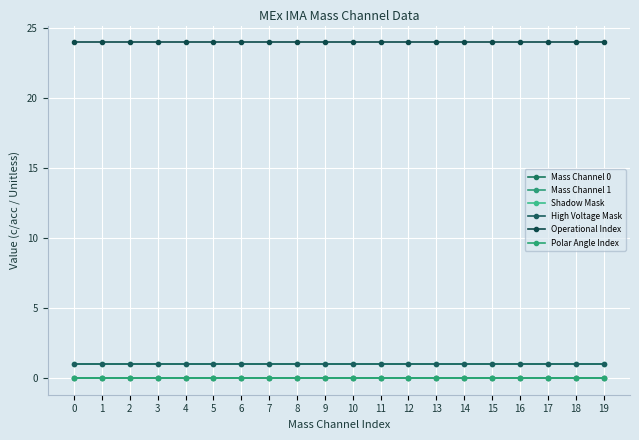

Which series has the largest total across all categories?

Operational Index